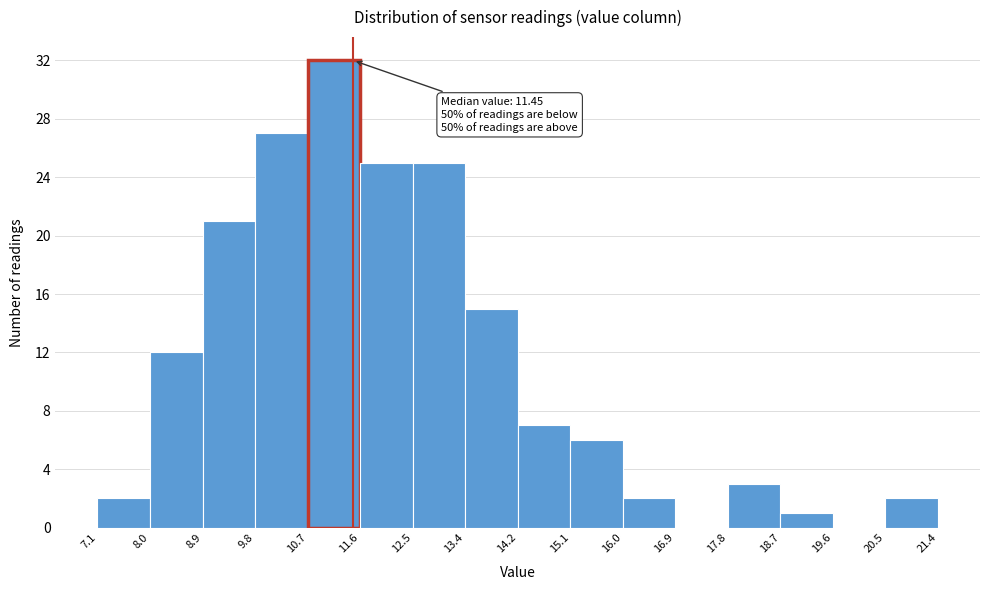

Over which range of the x-axis is the bar tallest?

10.7 to 11.6